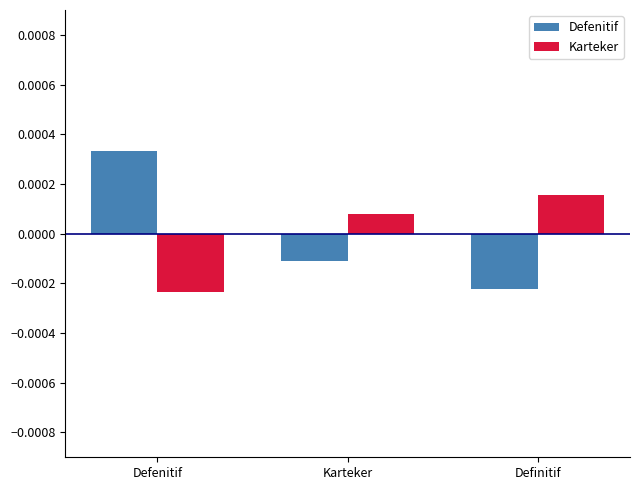

How many series are shown in this chart?

2